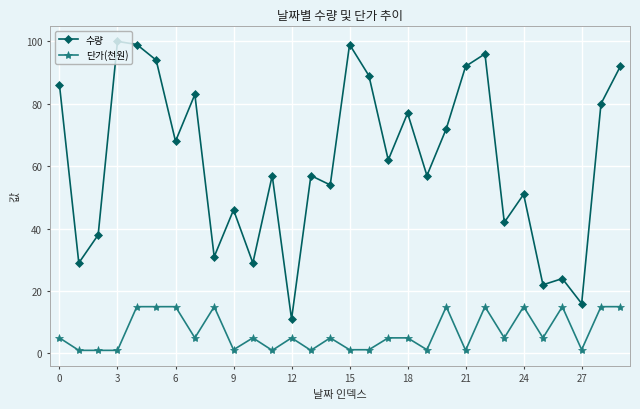

How many series are shown in this chart?

2